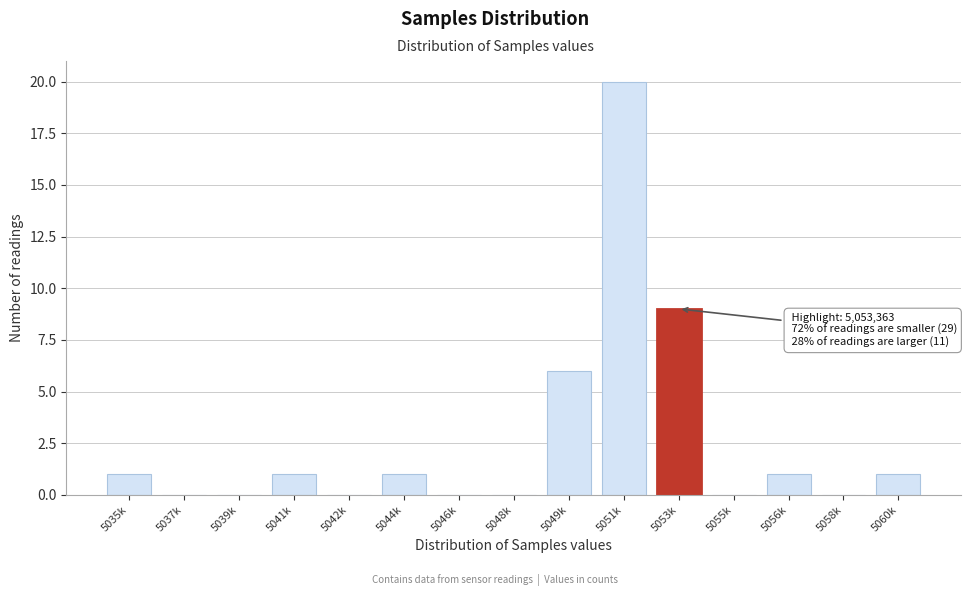

Reading left to right, extract all data points from this chart.

5035k=1	5037k=0	5039k=0	5041k=1	5042k=0	5044k=1	5046k=0	5048k=0	5049k=6	5051k=20	5053k=9	5055k=0	5056k=1	5058k=0	5060k=1